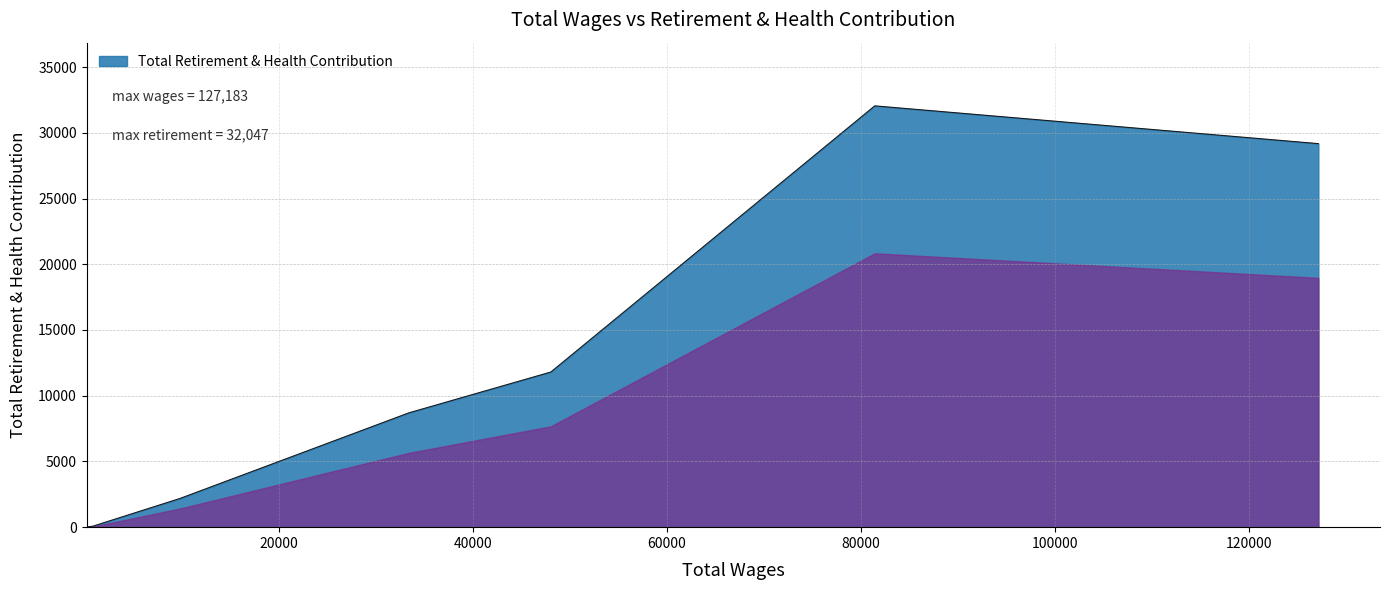

What is the average value?

11998